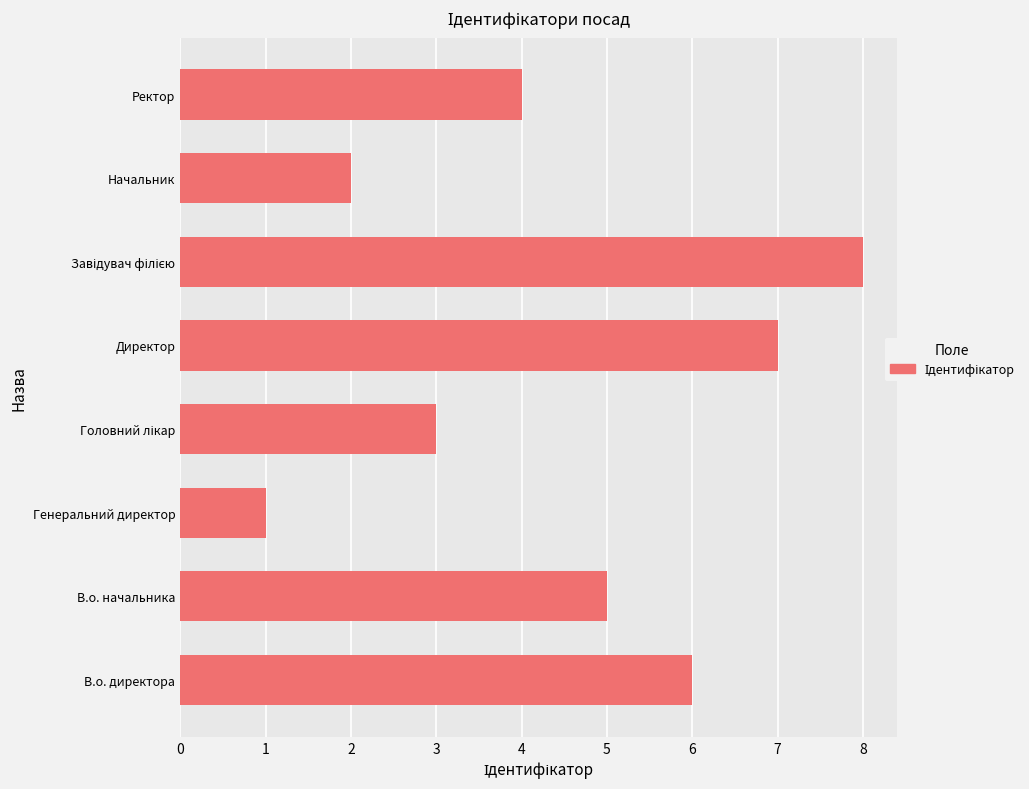

What is the change in value from Директор to Ректор?

-3